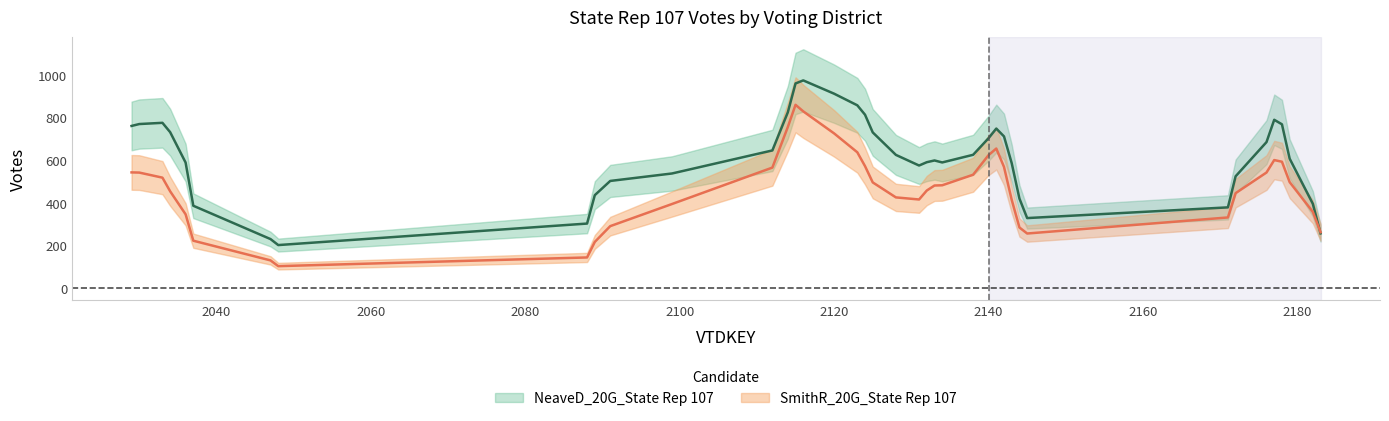

Between 2141 and 2143, which series saw the biggest shift?

SmithR_20G_State Rep 107